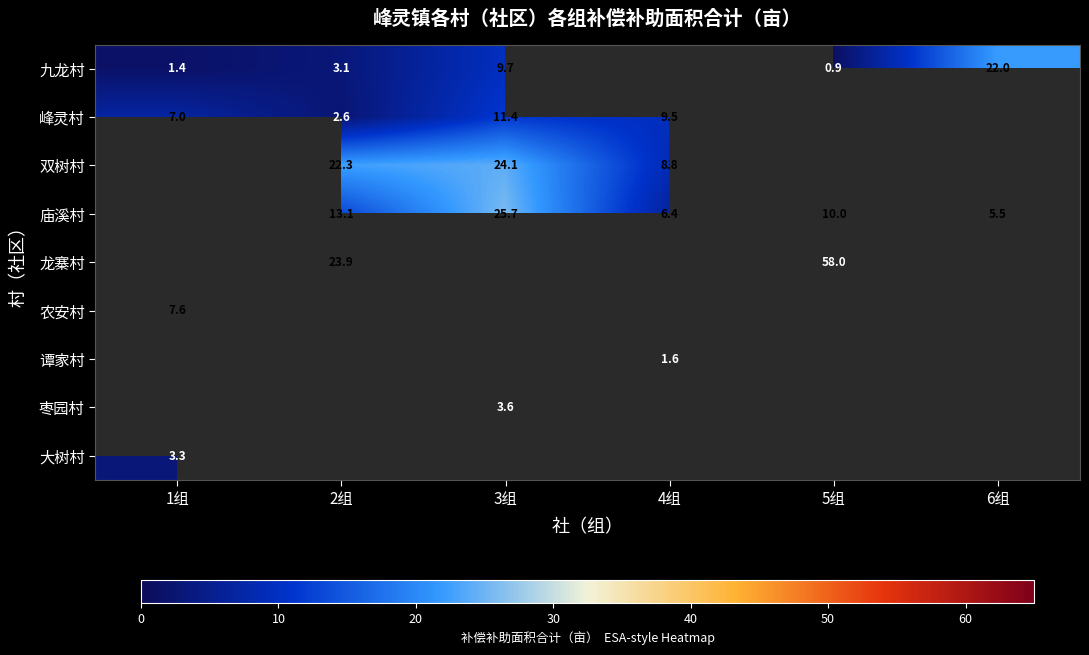

Count the number of data series in this chart.

9